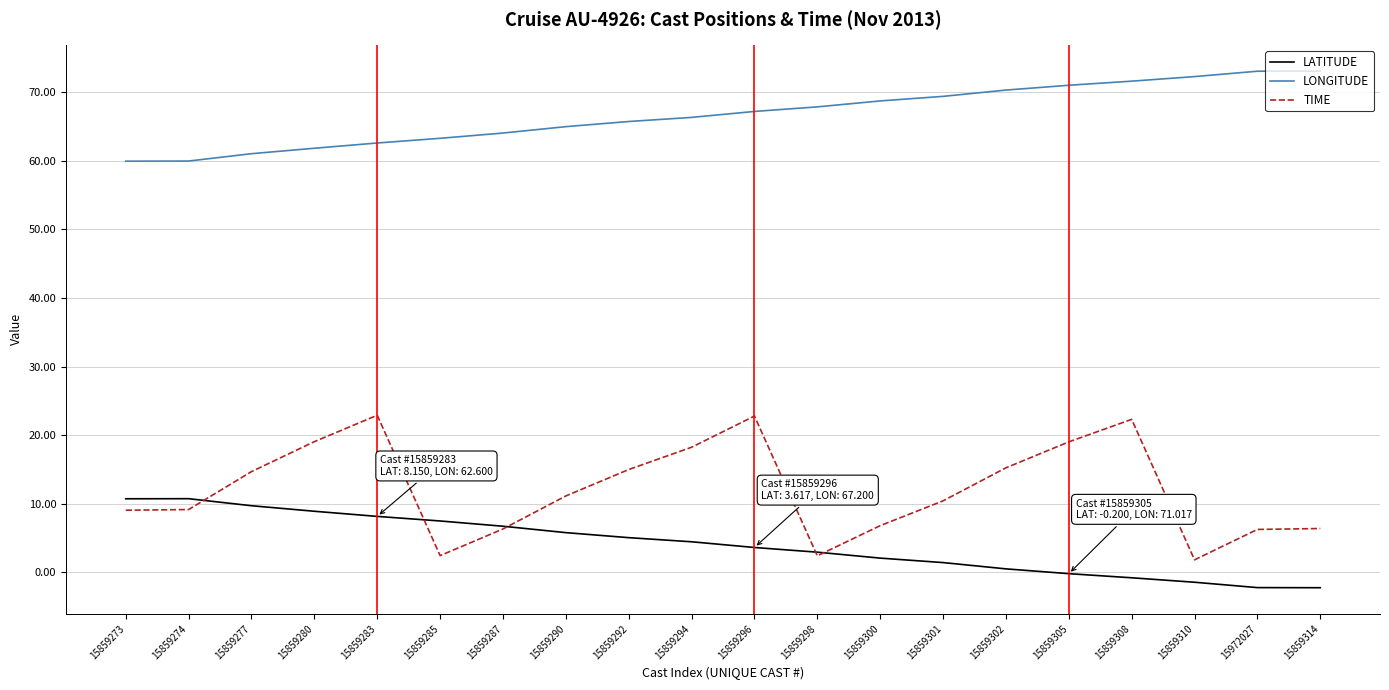

What are all the series names shown in the legend?

LATITUDE, LONGITUDE, TIME